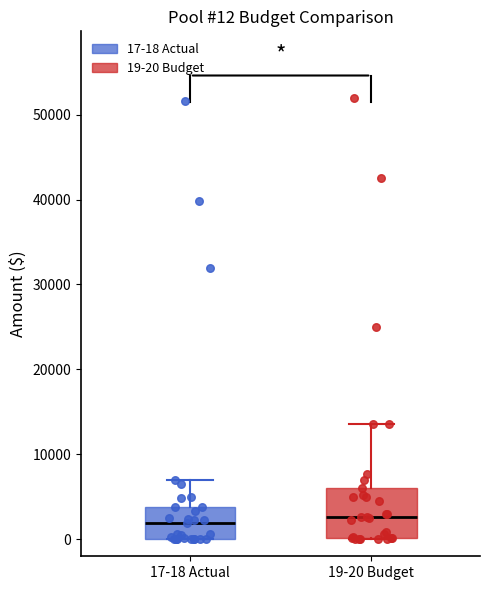

Comparing the boxes themselves (not the whiskers), which one is the tallest?

19-20 Budget